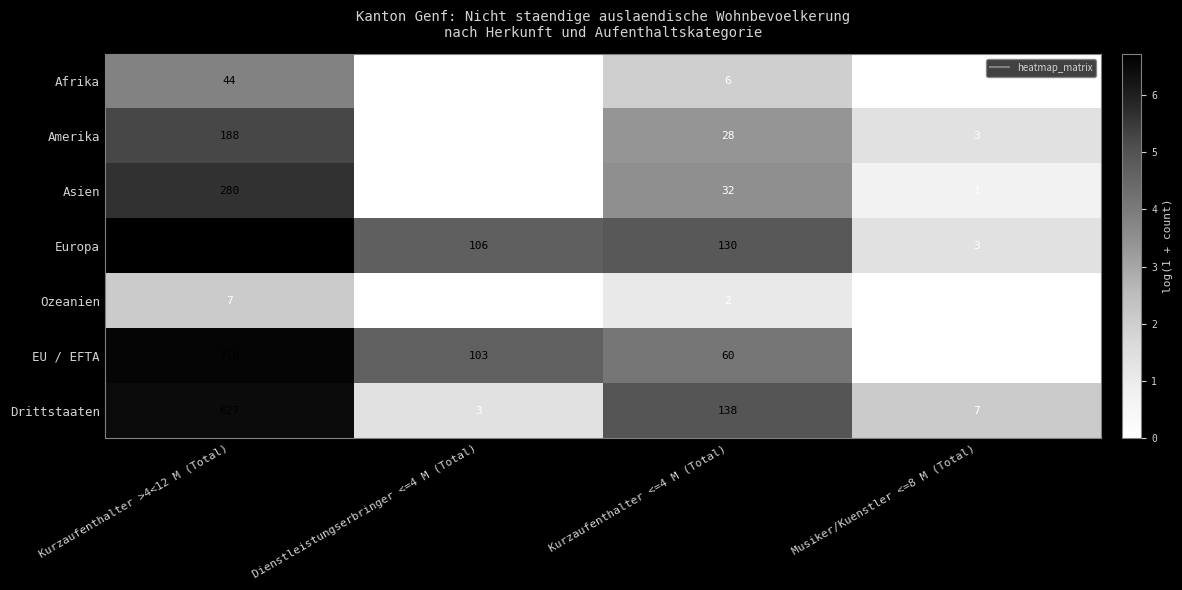

Reading left to right, list all the values displayed in this chart.

Afrika: Kurzaufenthalter >4<12 M (Total)=44	Dienstleistungserbringer <=4 M (Total)=0	Kurzaufenthalter <=4 M (Total)=6	Musiker/Kuenstler <=8 M (Total)=0
Amerika: Kurzaufenthalter >4<12 M (Total)=188	Dienstleistungserbringer <=4 M (Total)=0	Kurzaufenthalter <=4 M (Total)=28	Musiker/Kuenstler <=8 M (Total)=3
Asien: Kurzaufenthalter >4<12 M (Total)=280	Dienstleistungserbringer <=4 M (Total)=0	Kurzaufenthalter <=4 M (Total)=32	Musiker/Kuenstler <=8 M (Total)=1
Europa: Kurzaufenthalter >4<12 M (Total)=825	Dienstleistungserbringer <=4 M (Total)=106	Kurzaufenthalter <=4 M (Total)=130	Musiker/Kuenstler <=8 M (Total)=3
Ozeanien: Kurzaufenthalter >4<12 M (Total)=7	Dienstleistungserbringer <=4 M (Total)=0	Kurzaufenthalter <=4 M (Total)=2	Musiker/Kuenstler <=8 M (Total)=0
EU / EFTA: Kurzaufenthalter >4<12 M (Total)=718	Dienstleistungserbringer <=4 M (Total)=103	Kurzaufenthalter <=4 M (Total)=60	Musiker/Kuenstler <=8 M (Total)=0
Drittstaaten: Kurzaufenthalter >4<12 M (Total)=627	Dienstleistungserbringer <=4 M (Total)=3	Kurzaufenthalter <=4 M (Total)=138	Musiker/Kuenstler <=8 M (Total)=7